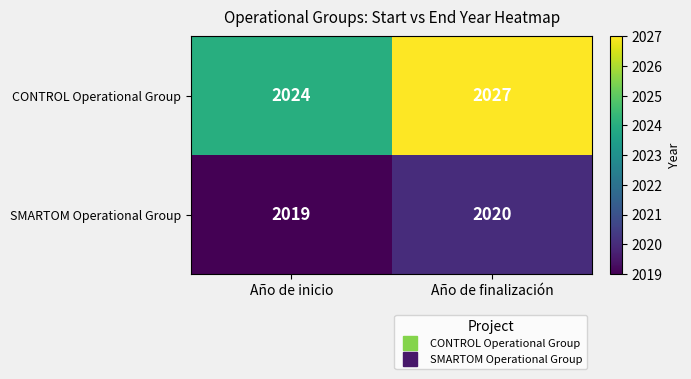

Which series has the largest total across all categories?

CONTROL Operational Group